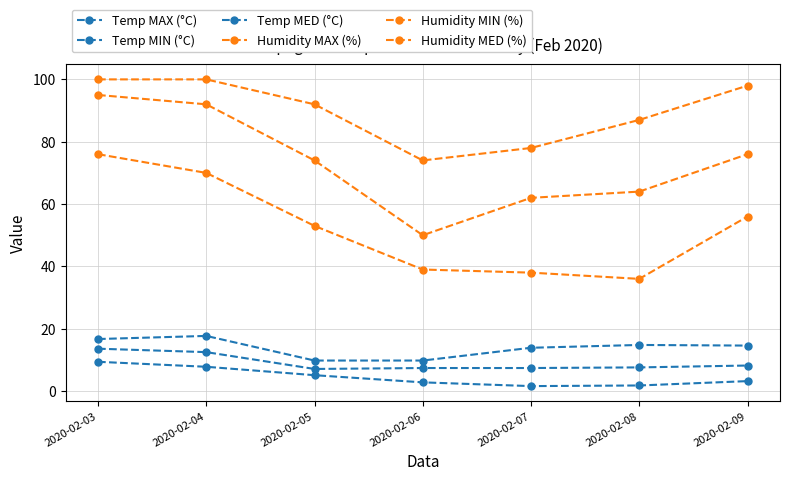

True or false: Temp MAX (°C) has more than 1 points higher than both neighbors.

True